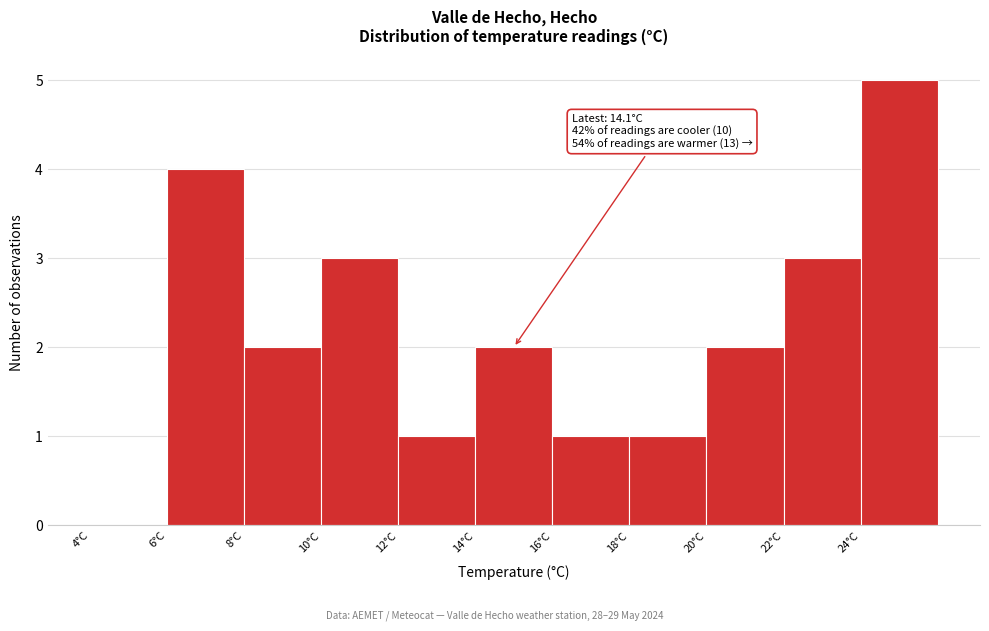

Over which range of the x-axis is the bar tallest?

24 to 26